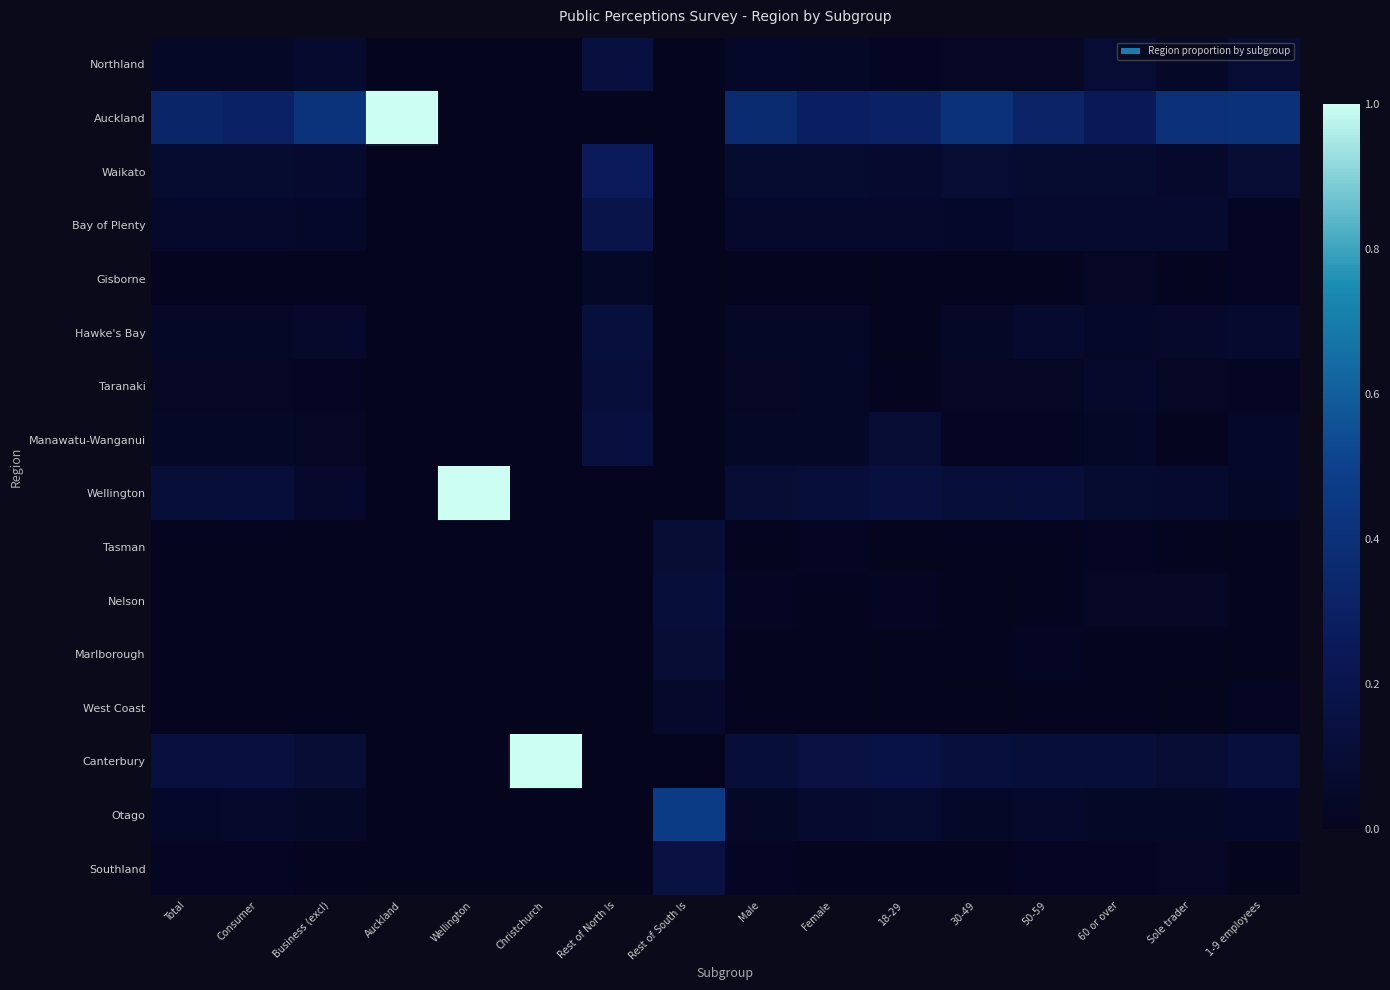

Count the number of data series in this chart.

16